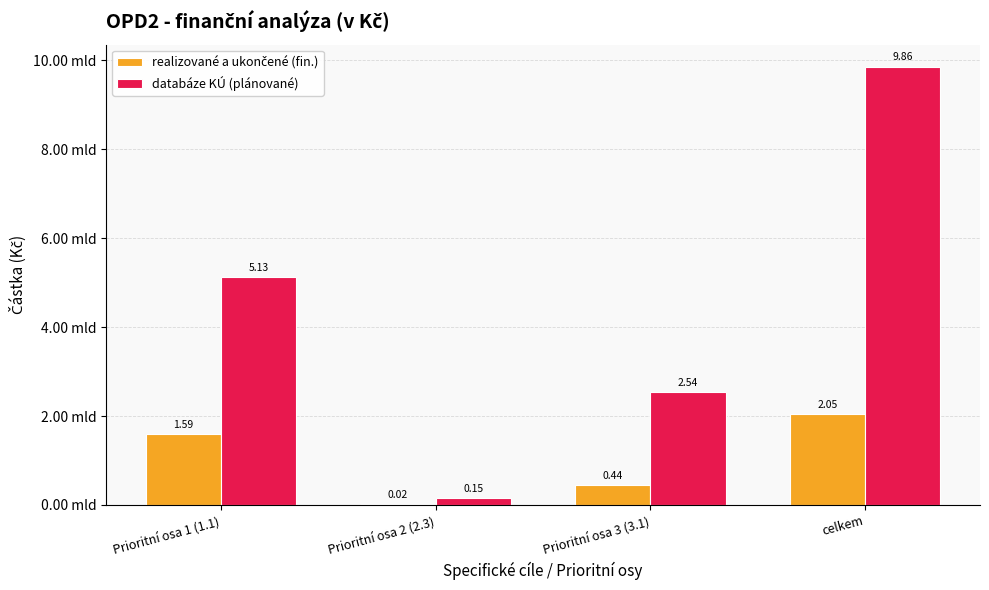

What is the total value across all series at Prioritní osa 1 (1.1)?

6714659611.9